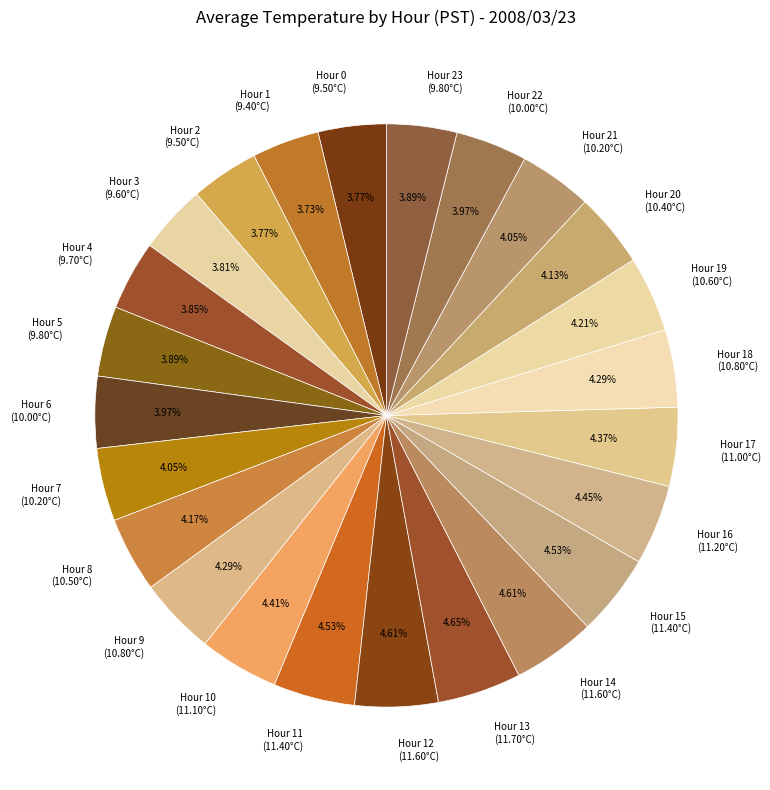

Does any single category account for the majority?

No